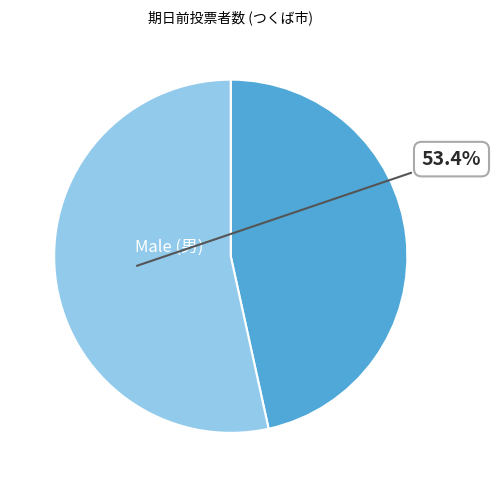

Count the number of slices in the pie.

2